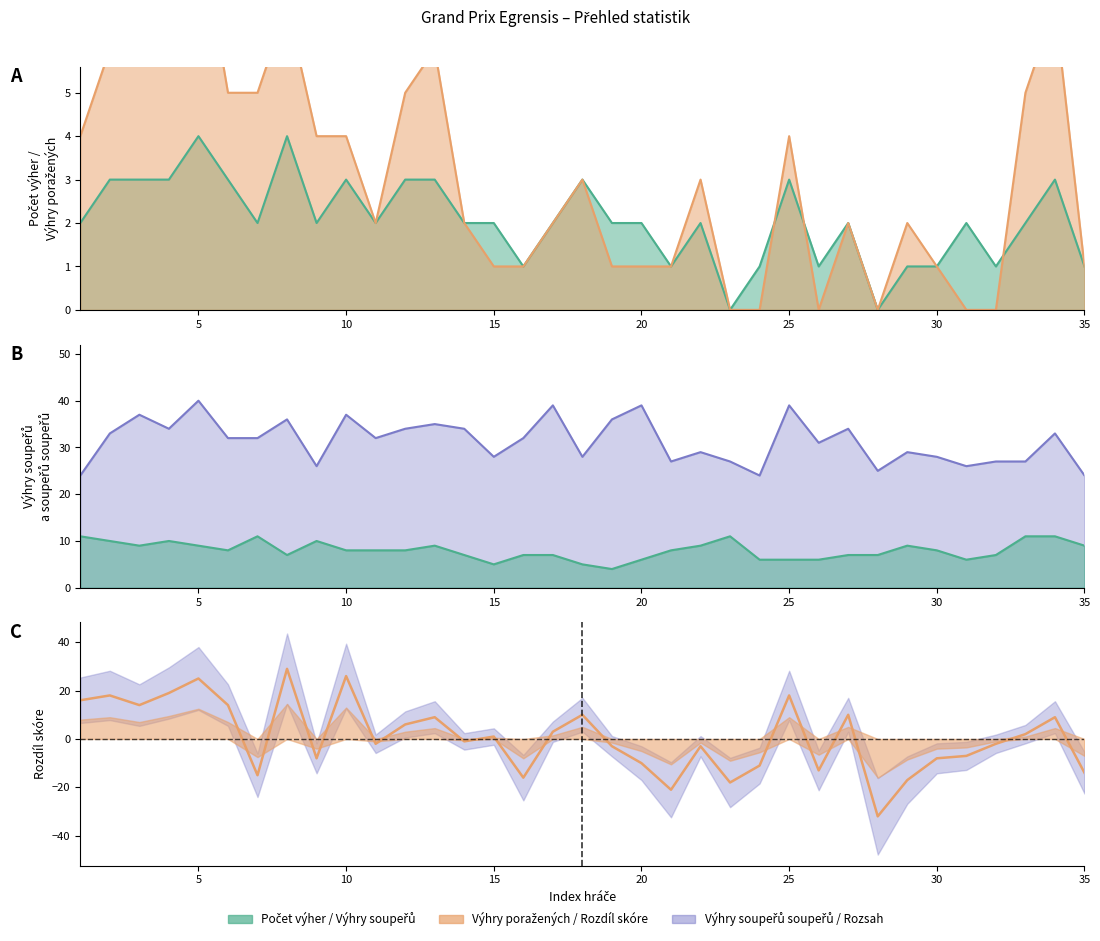

Which series has the largest total across all categories?

Výhry soupeřů soupeřů